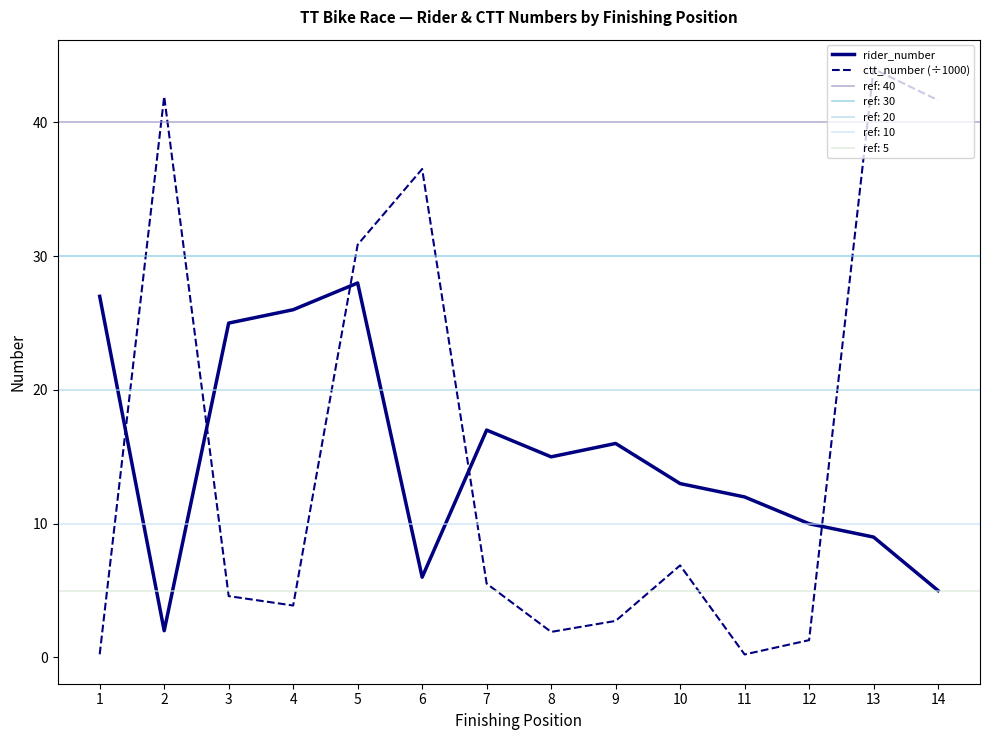

What is the spread (max minus min) of values at 8?

13.1